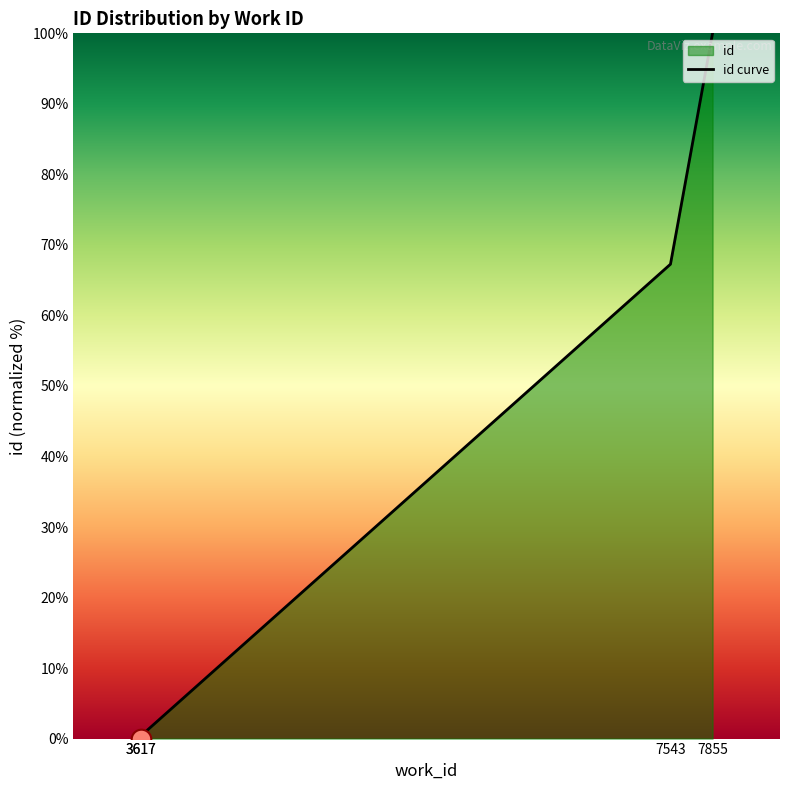

What is the change in value from 3617 to 7855?

+99.6